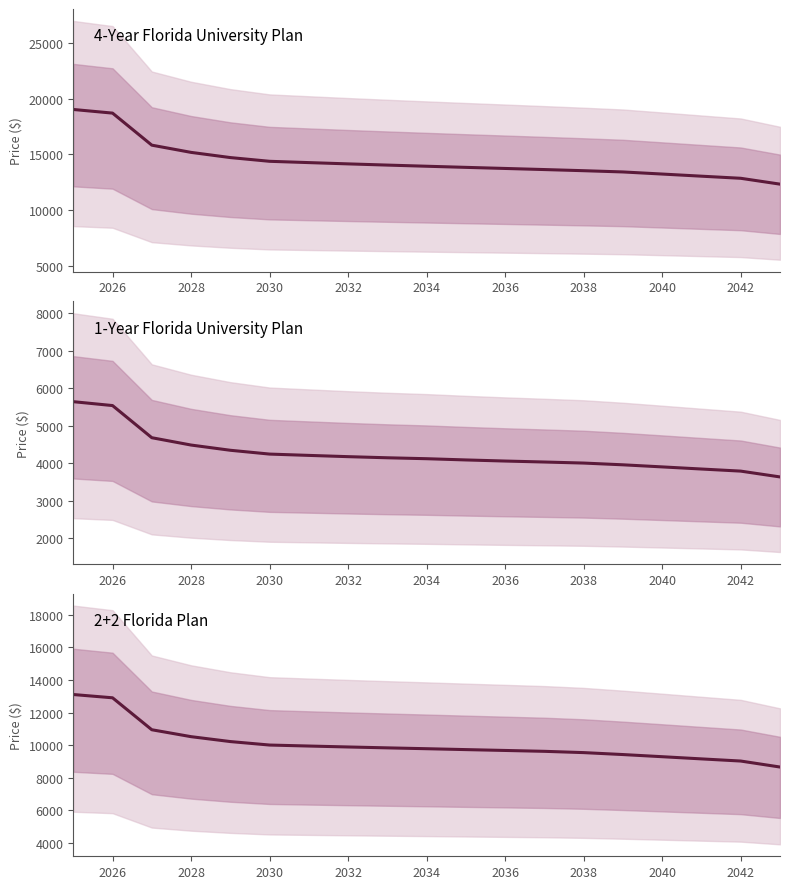

Reading left to right, what are all the values shown in this chart?

4-Year Florida University Plan: 19042.1	18715.9	15838.1	15189.4	14723.3	14388.3	14271.5	14156.8	14048.2	13945.2	13844.0	13746.0	13646.9	13544.5	13432.7	13243.7	13052.1	12862.9	12337.5
1-Year Florida University Plan: 5644.0	5540.4	4683.7	4488.4	4349.0	4247.4	4212.5	4178.7	4148.9	4124.1	4091.3	4062.0	4036.0	4008.1	3961.6	3905.8	3849.3	3793.5	3638.6
2+2 Florida Plan: 13107.0	12905.8	10940.3	10514.8	10213.1	9999.2	9938.5	9880.3	9826.0	9773.6	9718.7	9666.3	9613.0	9533.8	9414.4	9282.1	9147.7	9015.2	8646.9